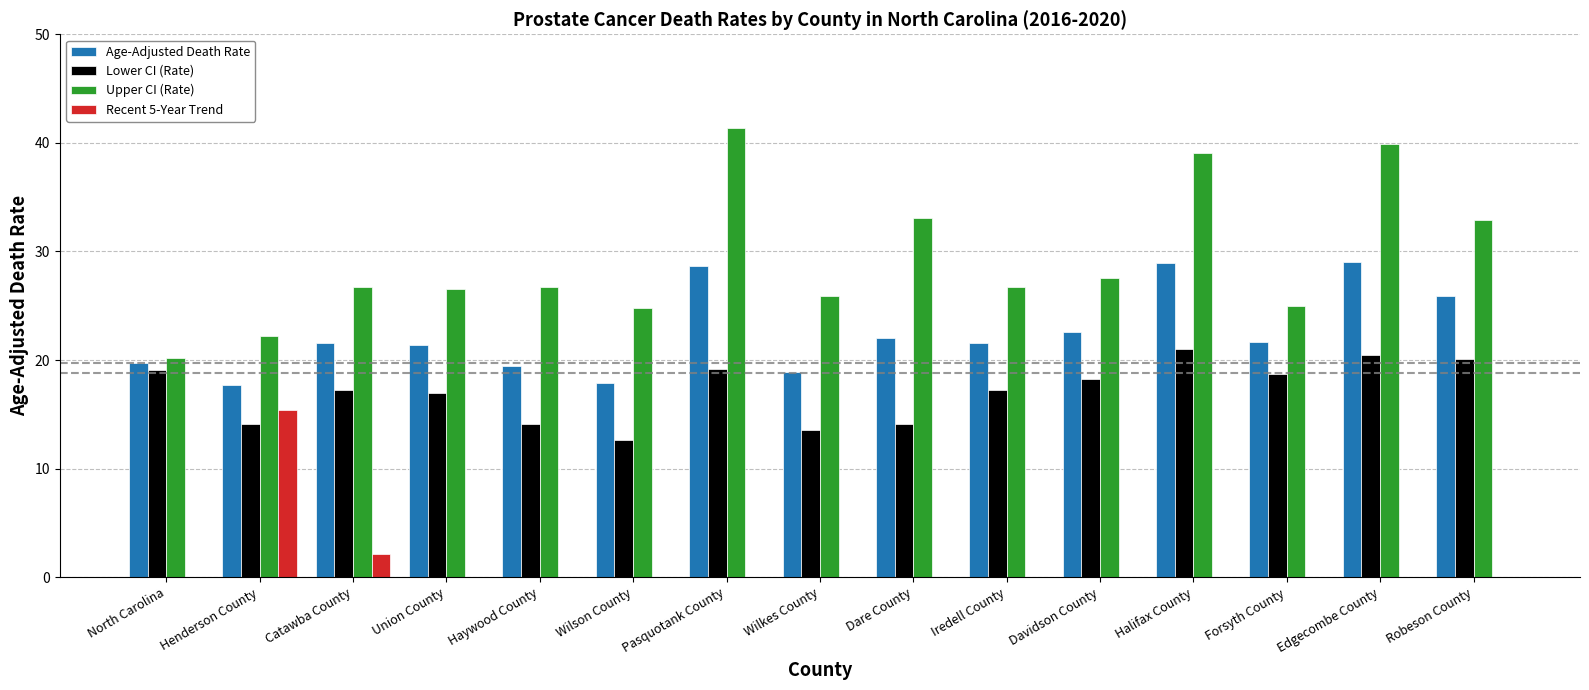

Reading left to right, list all the values displayed in this chart.

Age-Adjusted Death Rate: 19.7	17.7	21.6	21.4	19.5	17.9	28.7	18.9	22.0	21.6	22.6	28.9	21.7	29.0	25.9
Lower CI (Rate): 19.1	14.1	17.2	17.0	14.1	12.6	19.2	13.6	14.1	17.2	18.3	21.0	18.7	20.5	20.1
Upper CI (Rate): 20.2	22.2	26.7	26.5	26.7	24.8	41.4	25.9	33.1	26.7	27.6	39.1	25.0	39.9	32.9
Recent 5-Year Trend: -0.6	15.4	2.1	-0.9	-1.6	-1.7	-2.0	-2.0	-2.1	-2.3	-2.5	-2.5	-2.7	-2.8	-3.0